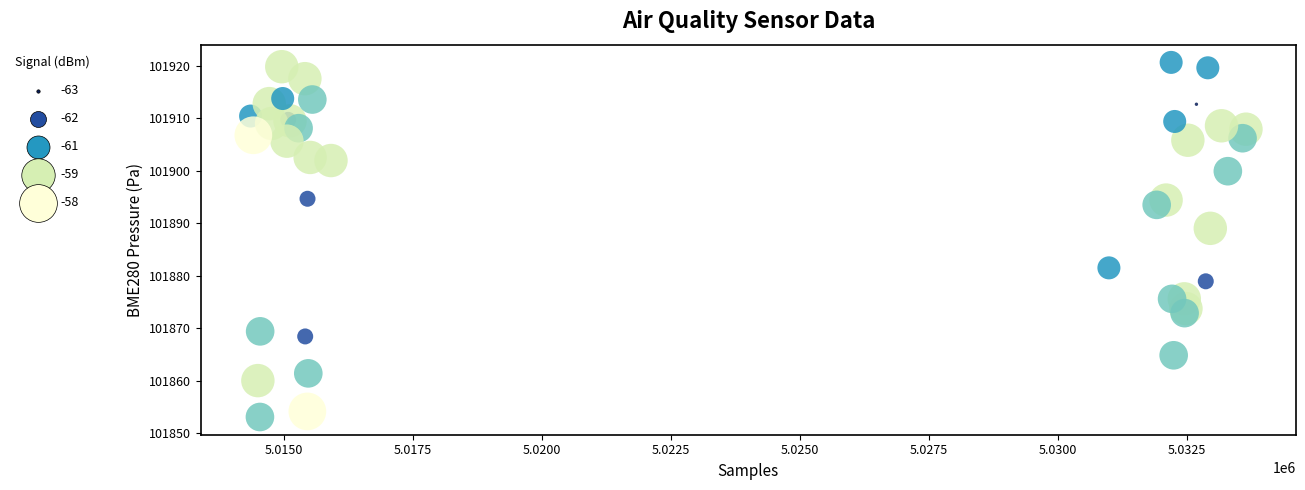

What Y value in the scatter plot is closest to 101886?

101889.1